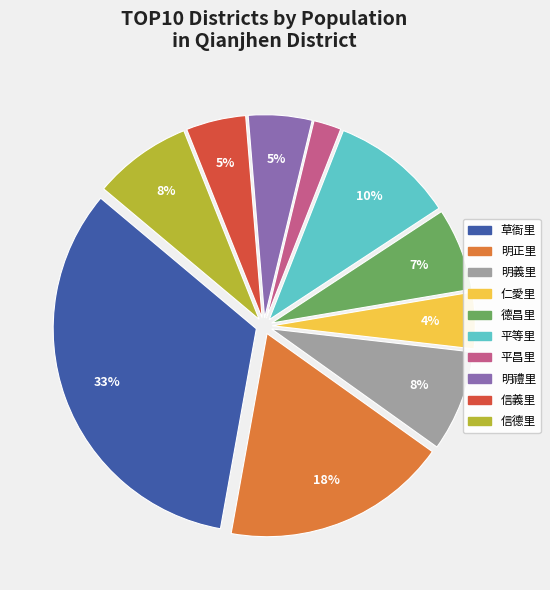

How many segments does this pie chart have?

10